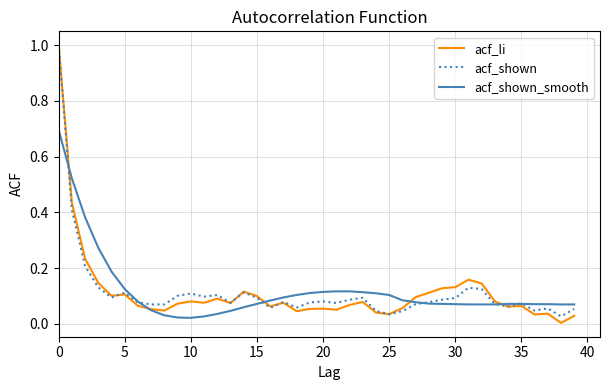

What is the maximum value for acf_li?

1.0